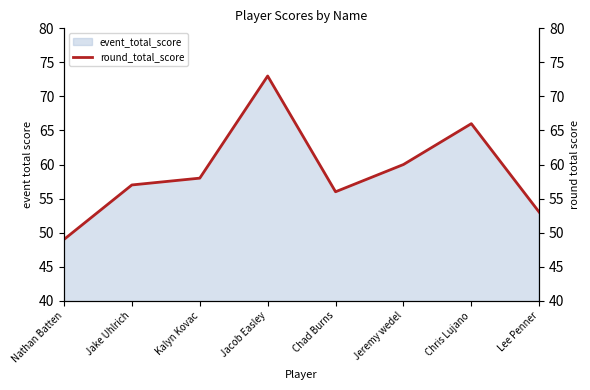

List the labels in order of value, smallest first.

Nathan Batten, Lee Penner, Chad Burns, Jake Uhlrich, Kalyn Kovac, Jeremy wedel, Chris Lujano, Jacob Easley